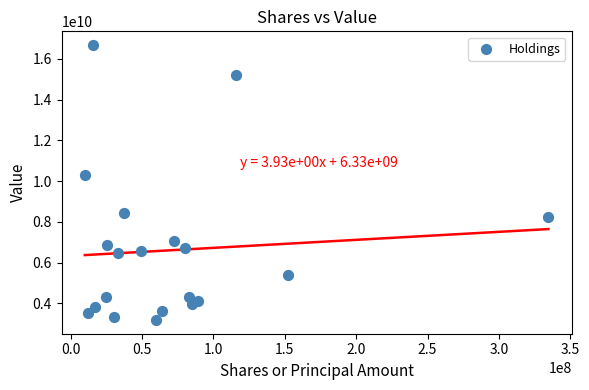

What Y value in the scatter plot is closest to 9926451000?

10296498000